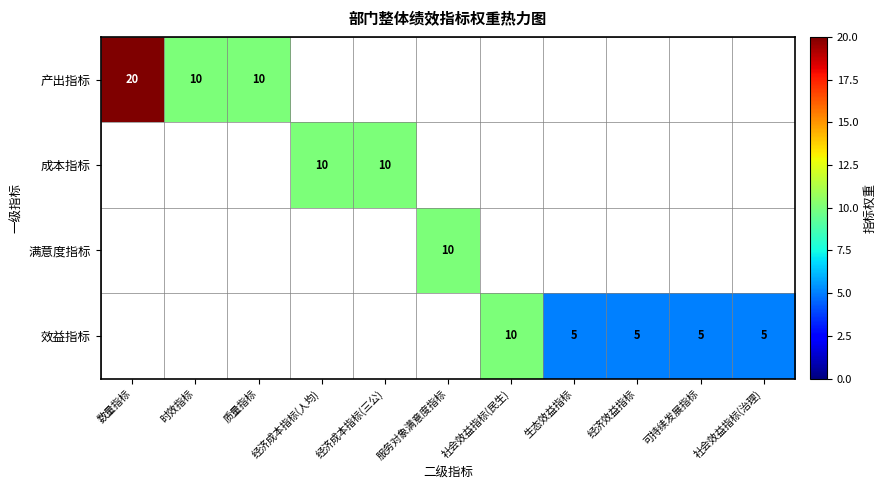

The 成本指标 series shows 10 at 经济成本指标(三公). True or false?

True